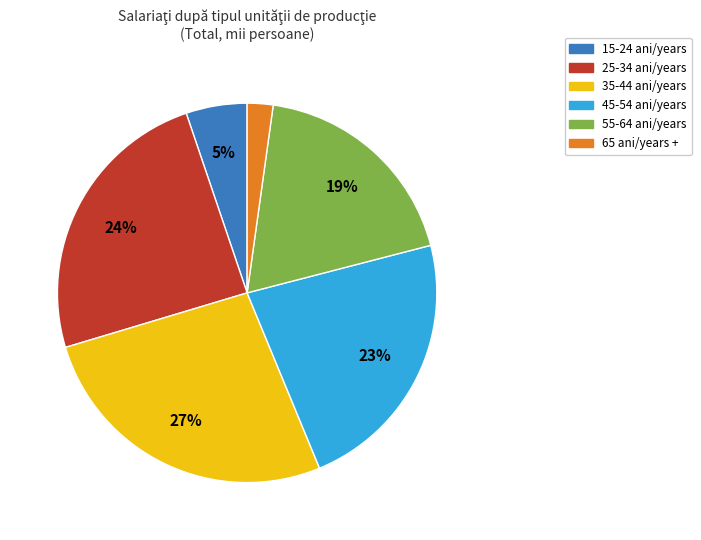

Does any single category account for the majority?

No